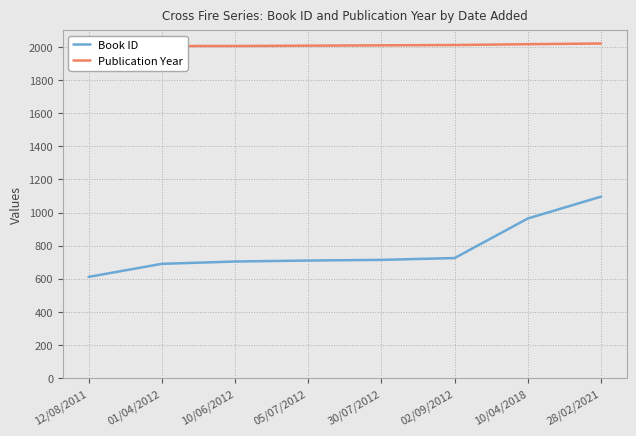

Which series has the largest total across all categories?

Publication Year